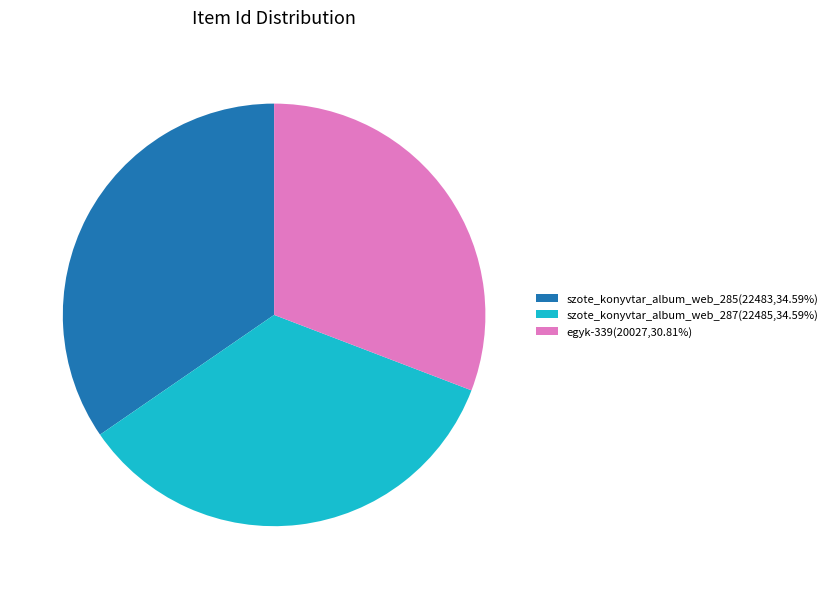

Does any single category account for the majority?

No